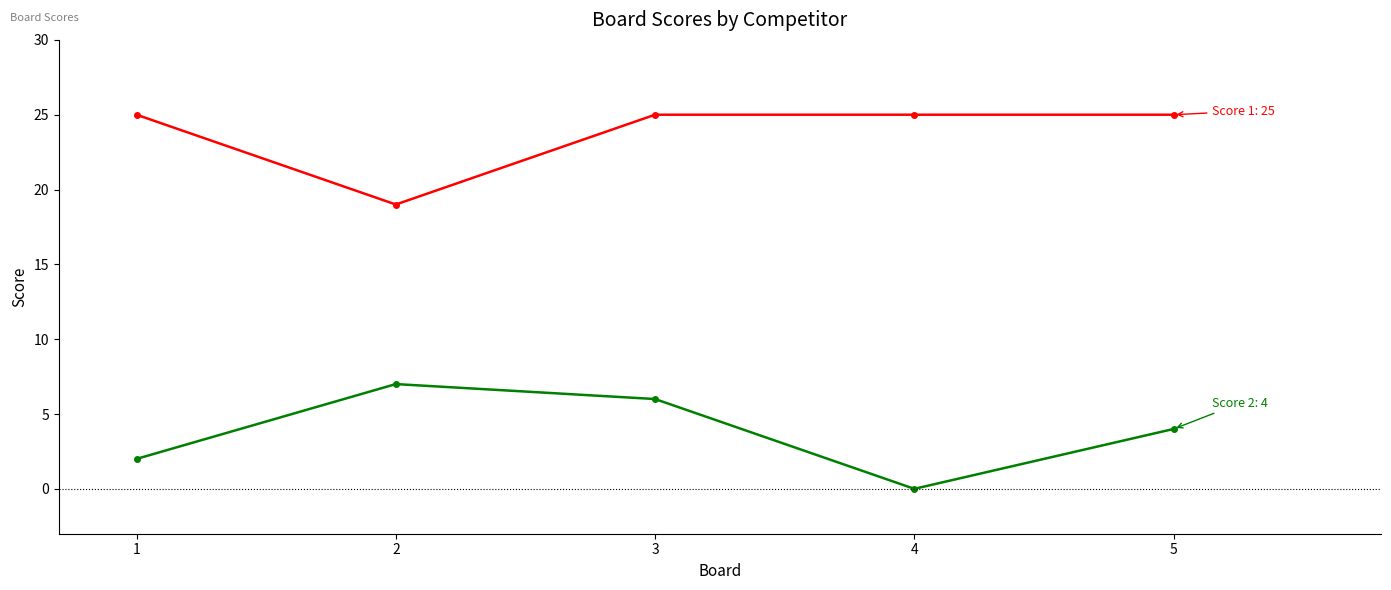

What is the difference between the highest and lowest values at 1?

23